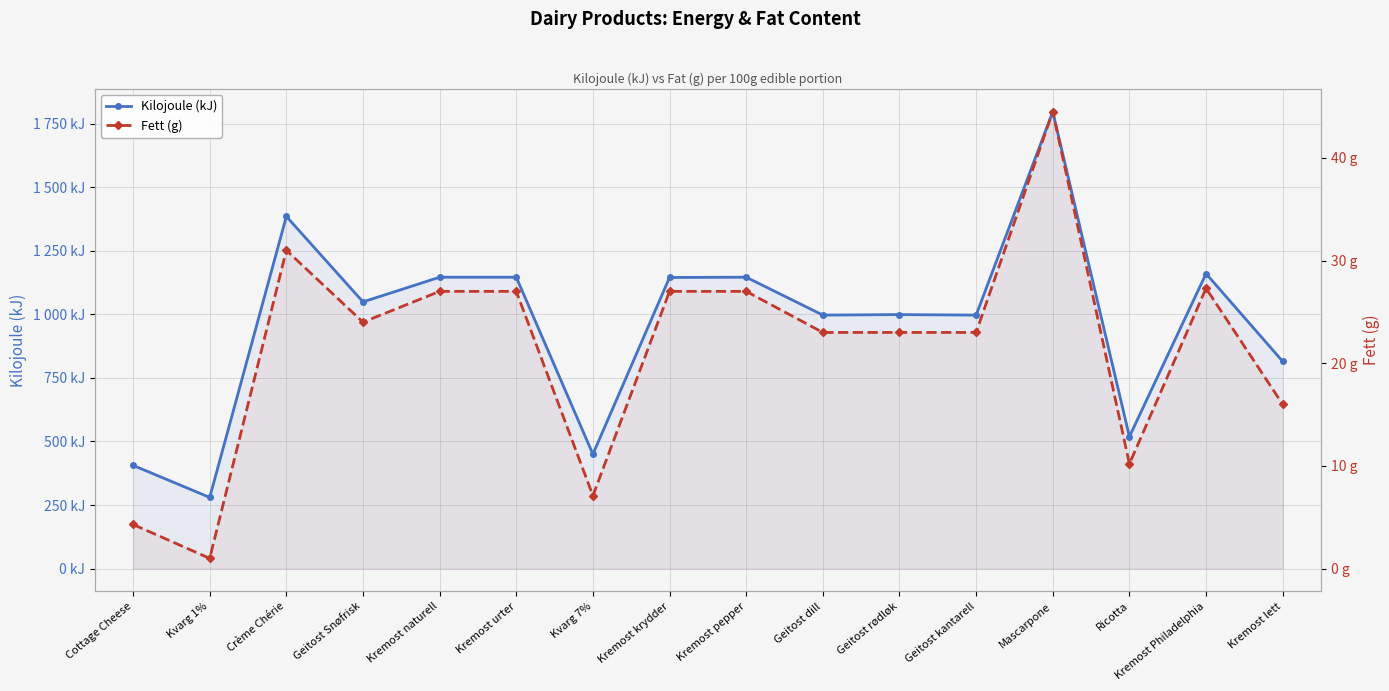

The value of Fett (g) at Geitost dill is 35.4. True or false?

False